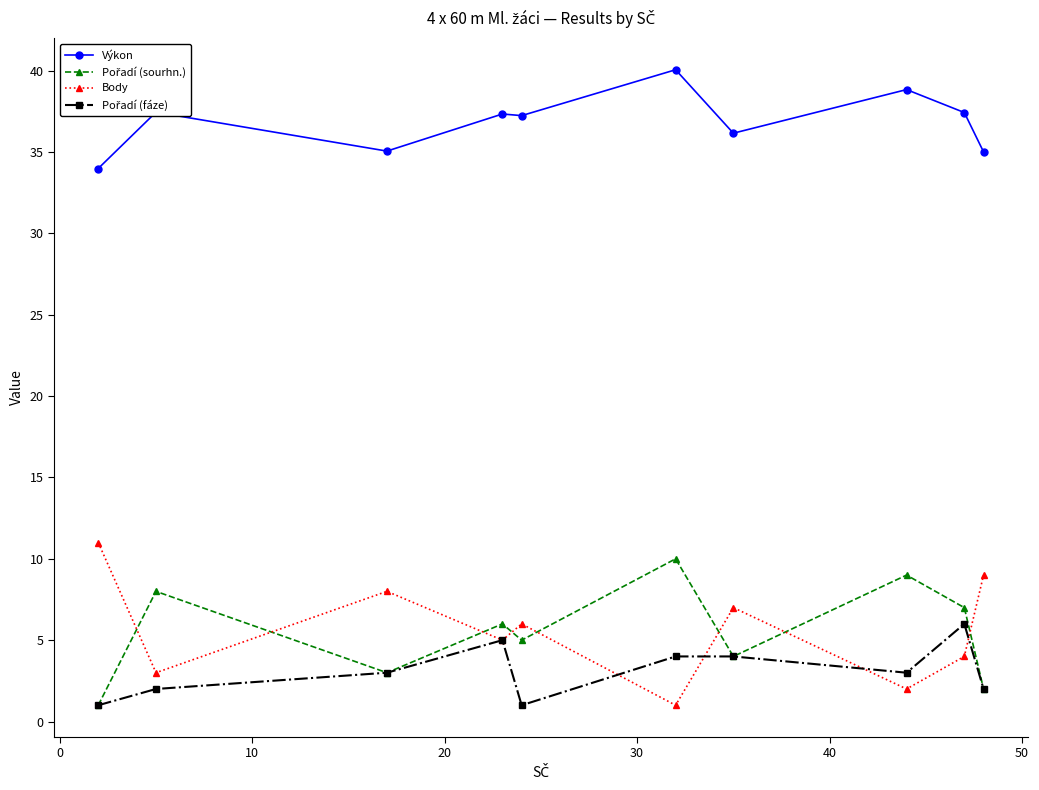

What is the maximum value for Body?

11.0